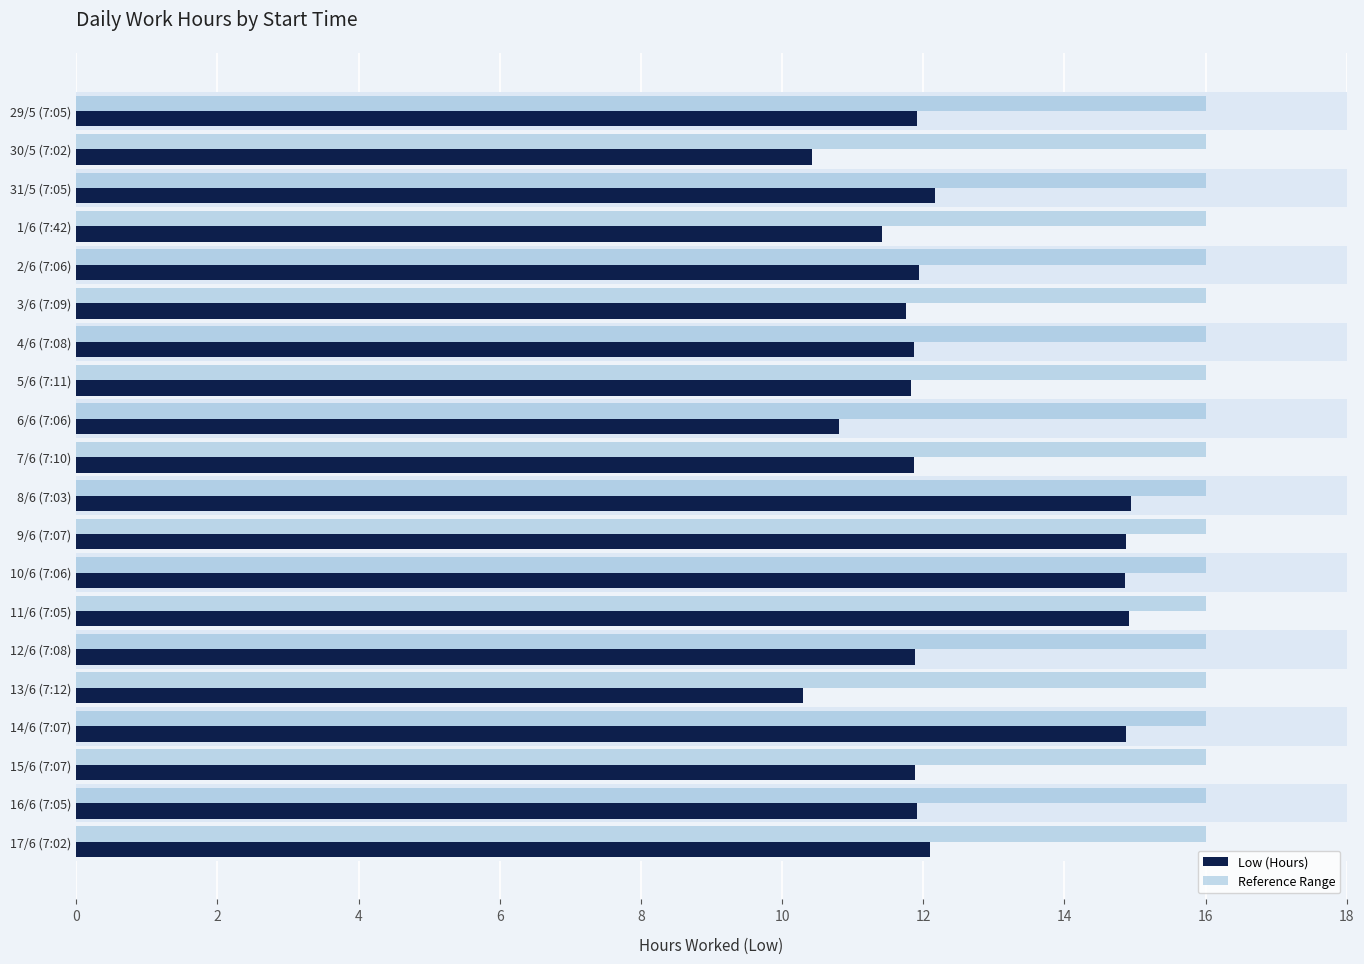

Count the number of data series in this chart.

2